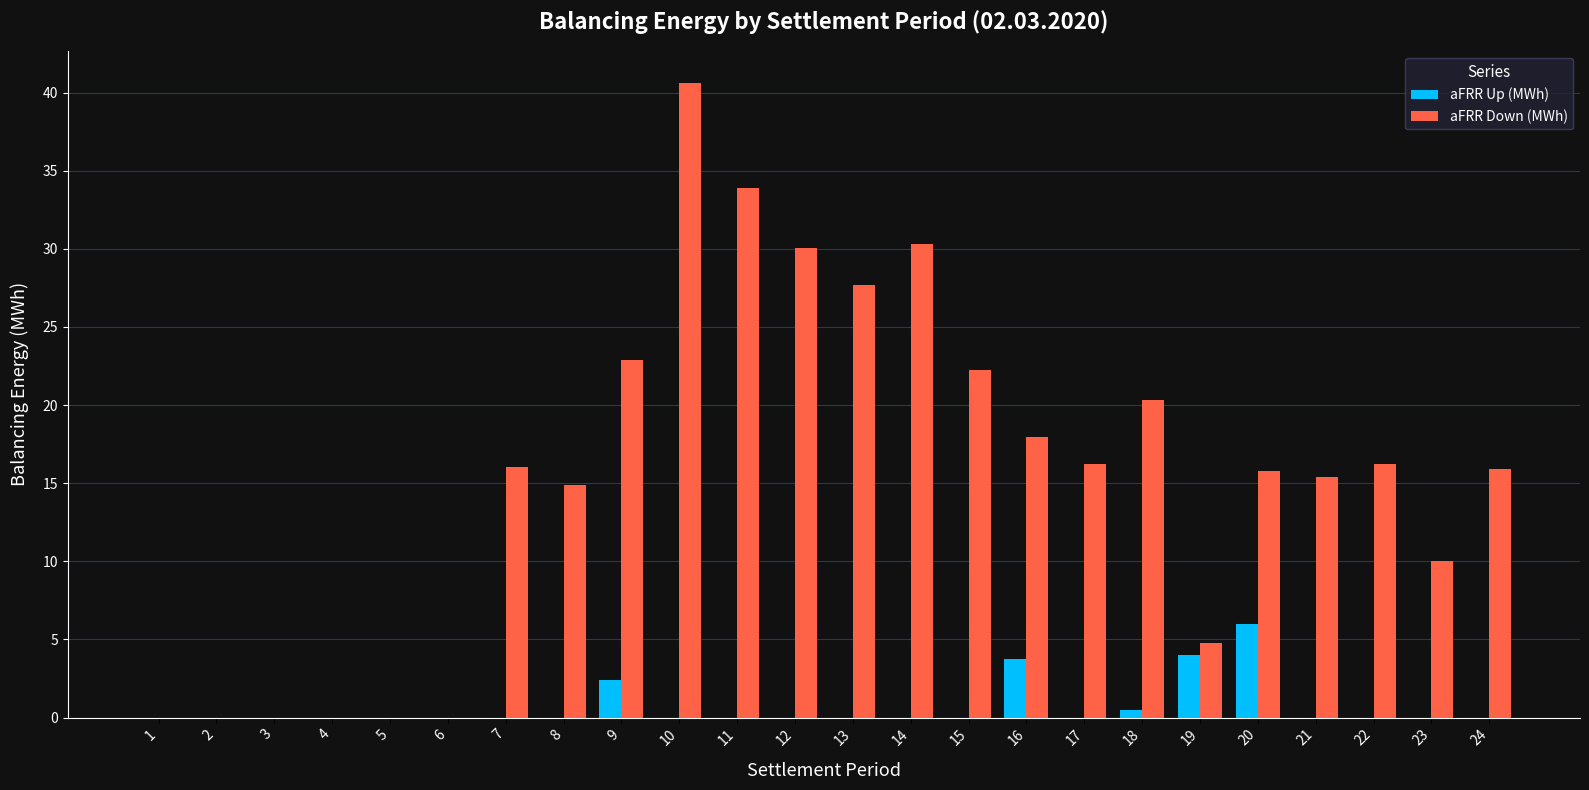

Is it true that aFRR Up (MWh) equals -4.1 at 12?

False